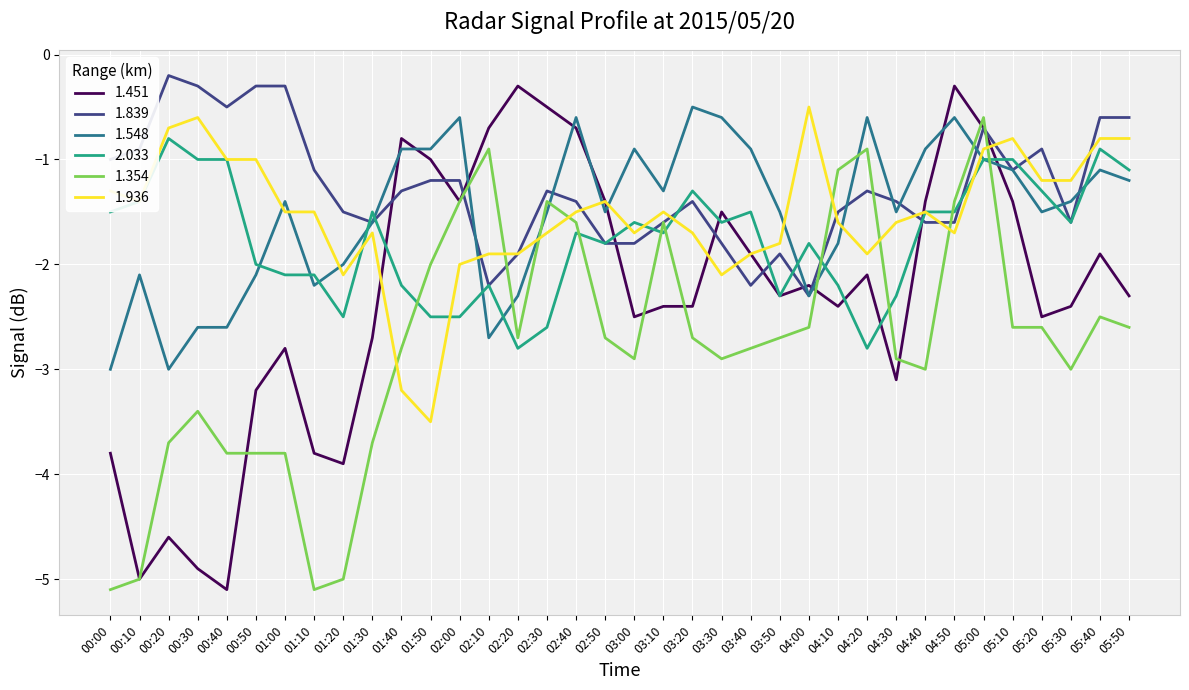

What are all the series names shown in the legend?

1.451, 1.839, 1.548, 2.033, 1.354, 1.936